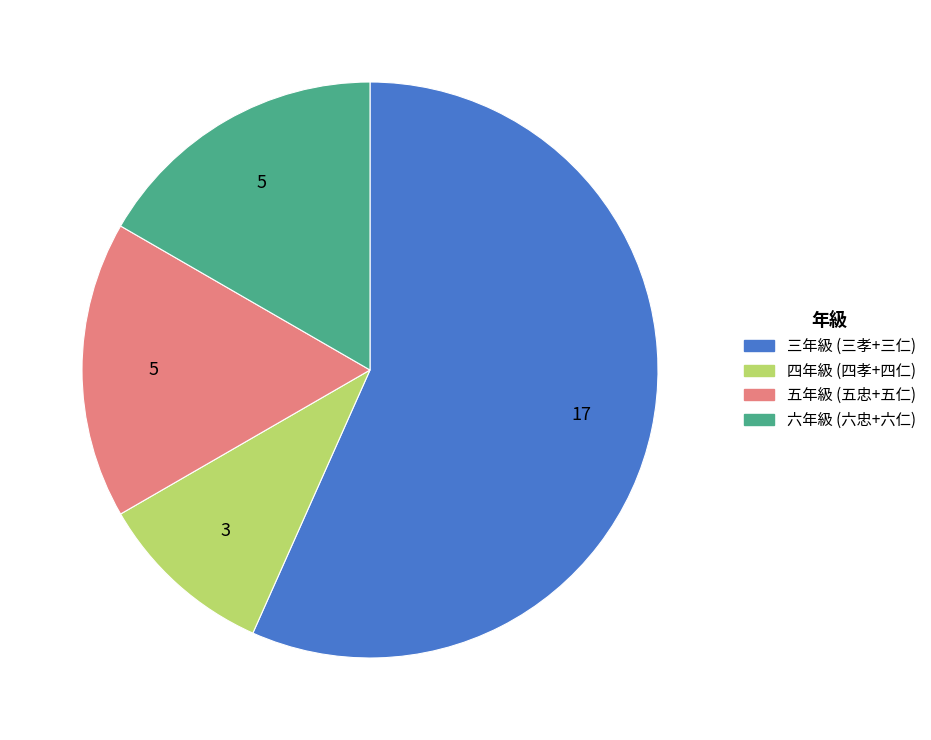

Count the number of slices in the pie.

4